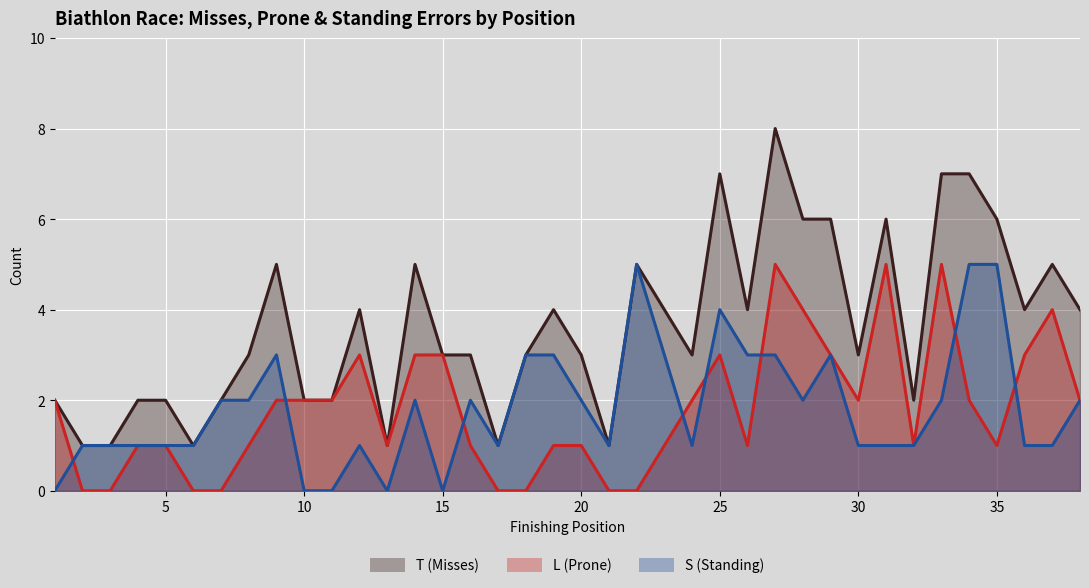

Count the S (Standing) values in the range 1 to 3.

29